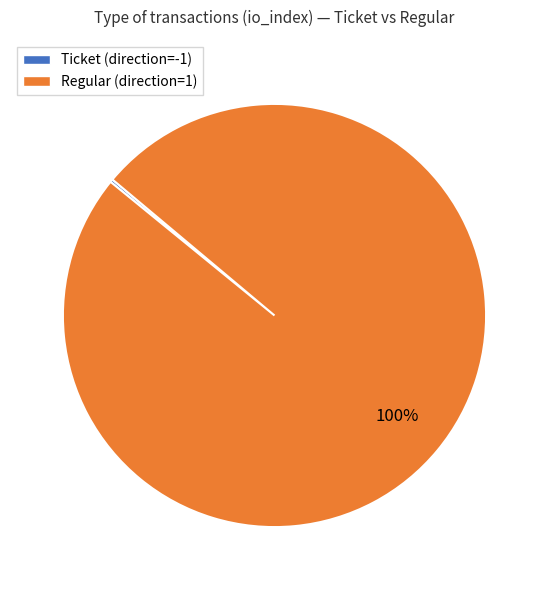

Does any single category account for the majority?

Yes